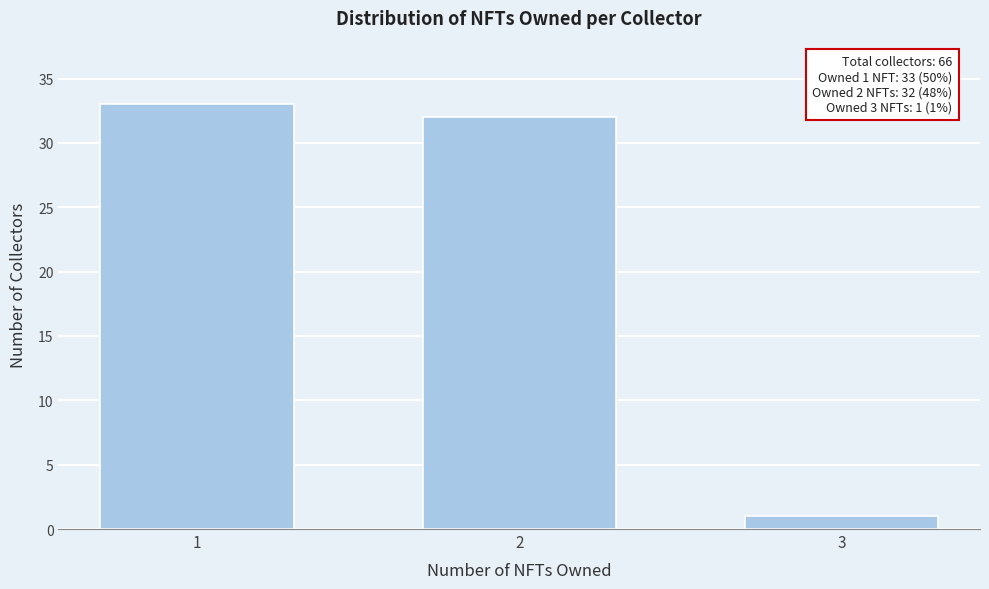

Reading right to left, list all the values displayed in this chart.

1	32	33